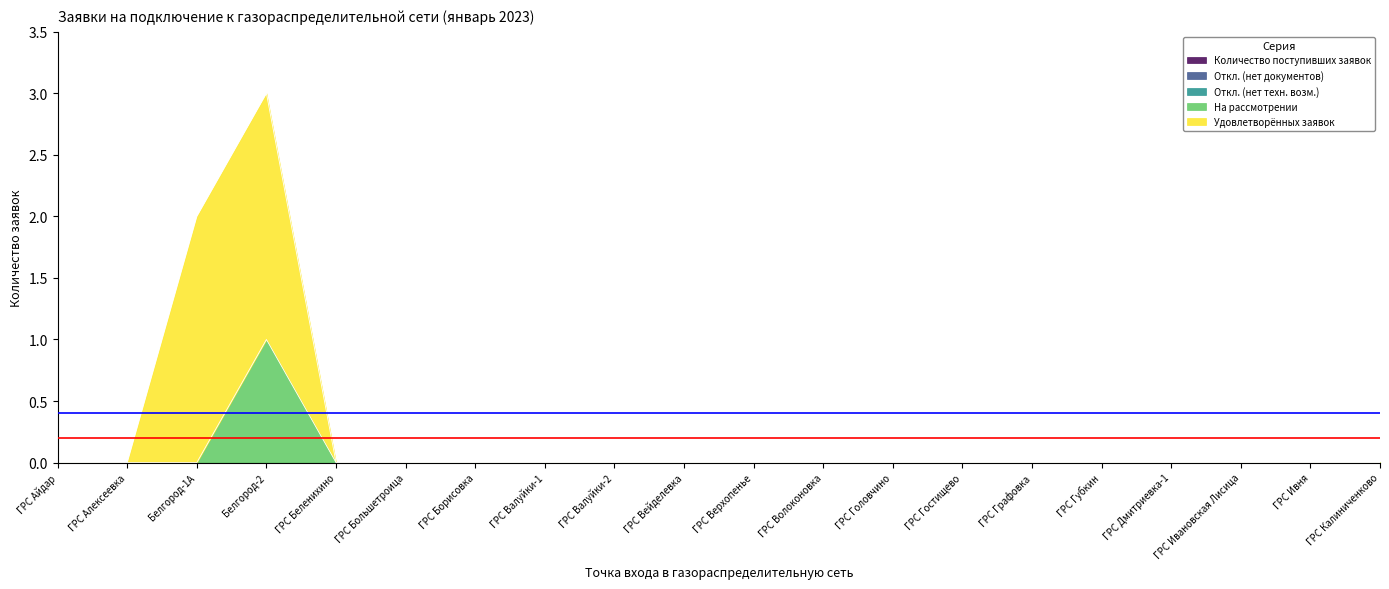

How many lines are shown in the chart?

5